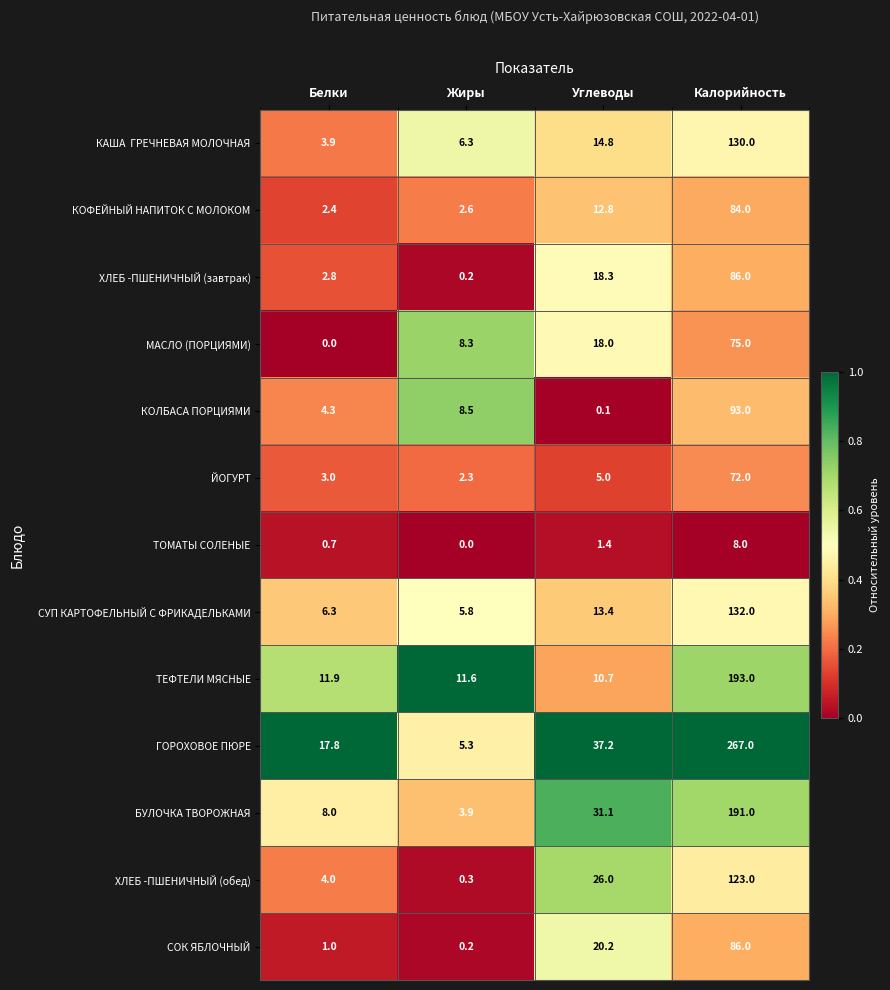

What is the greatest value displayed?

267.0